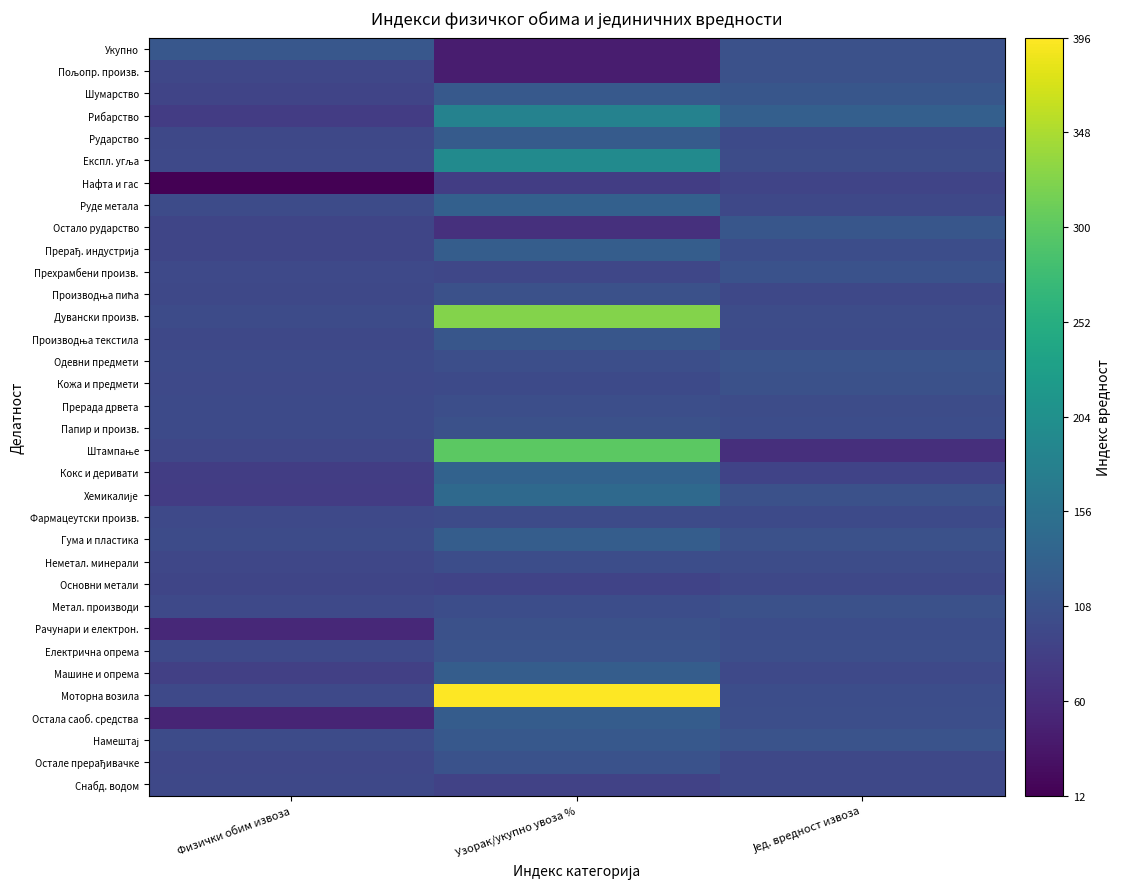

What is the difference between the highest and lowest values at Физички обим извоза?

104.1